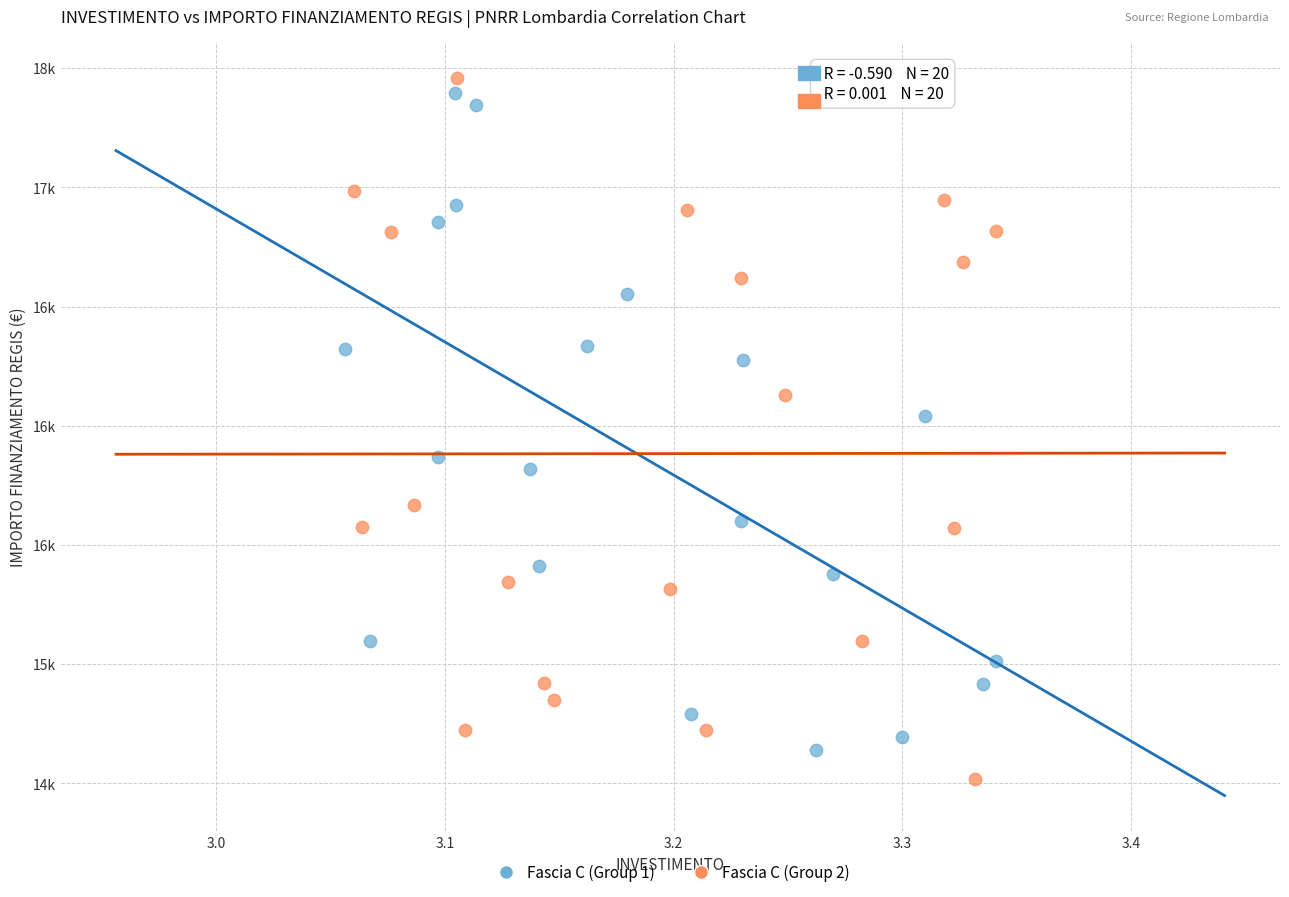

Which series has the widest spread of Y values?

Fascia C (Group 2)